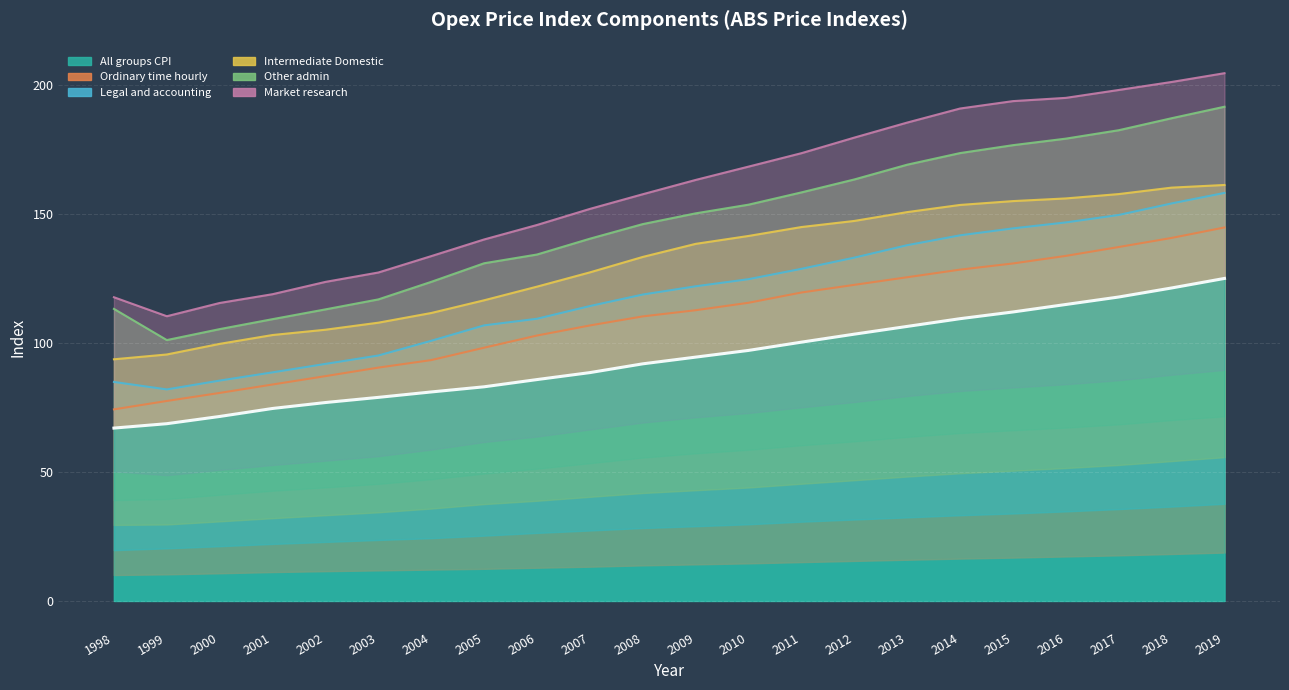

How many values in the Market research series exceed 163?

11